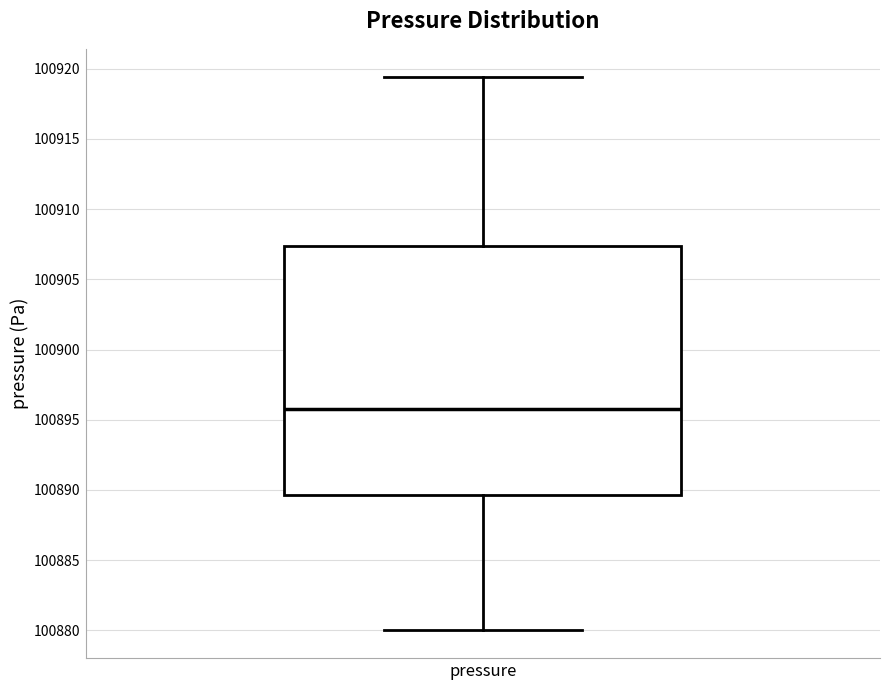

Transcribe this box plot: give where the median line is, the range the box spans, and where the two whiskers end, as read against the y-axis. The values are not printed on the chart, so give them approximately, as read against the axis.

median 100896.0, box 100889.5 to 100907.5, whiskers 100880.0 to 100919.5